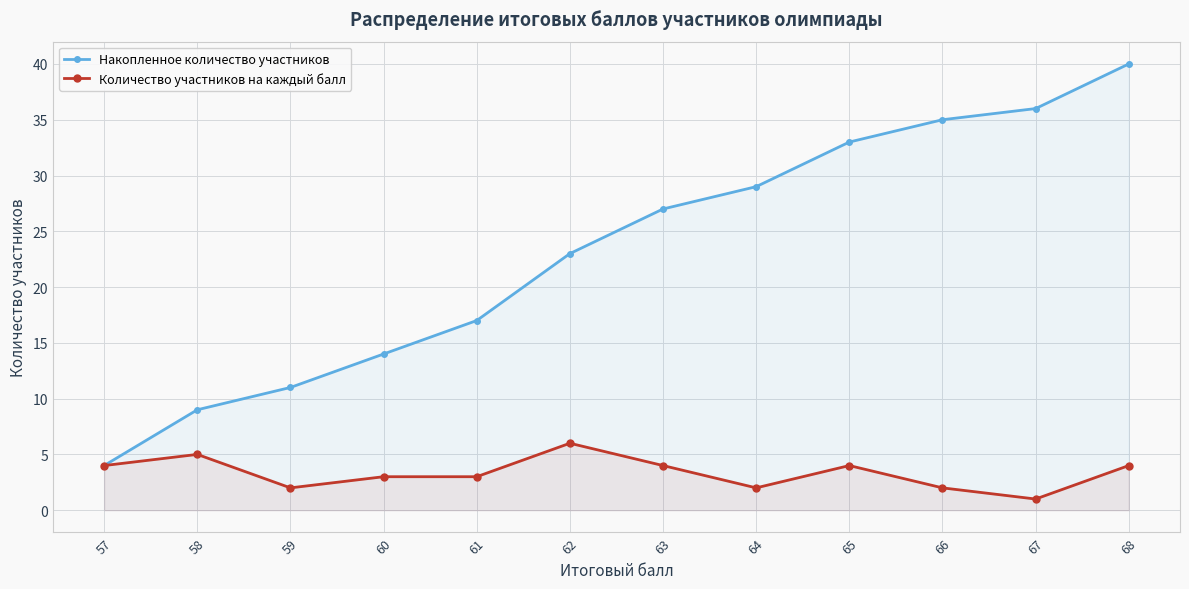

At which label does Накопленное количество участников first exceed 27?

64